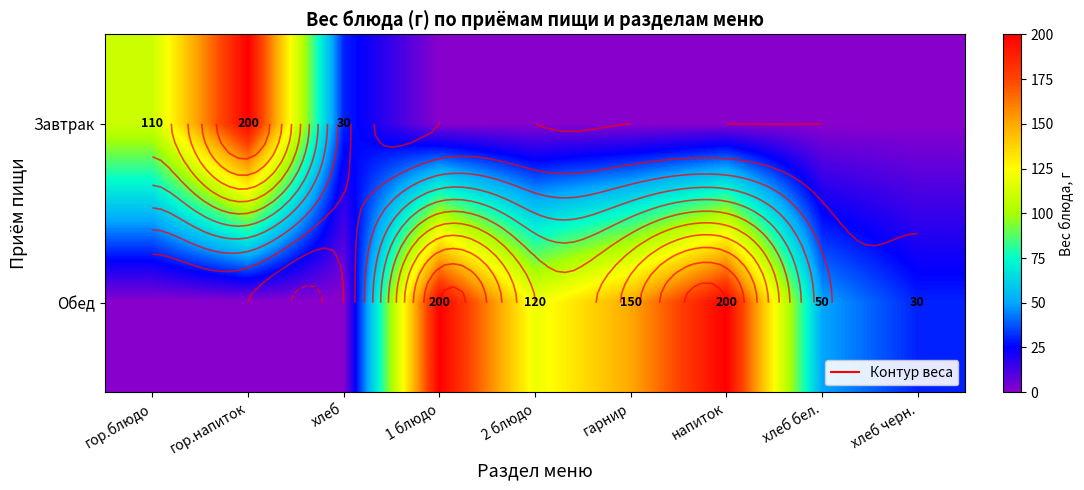

What is the highest value of the Обед series?

200